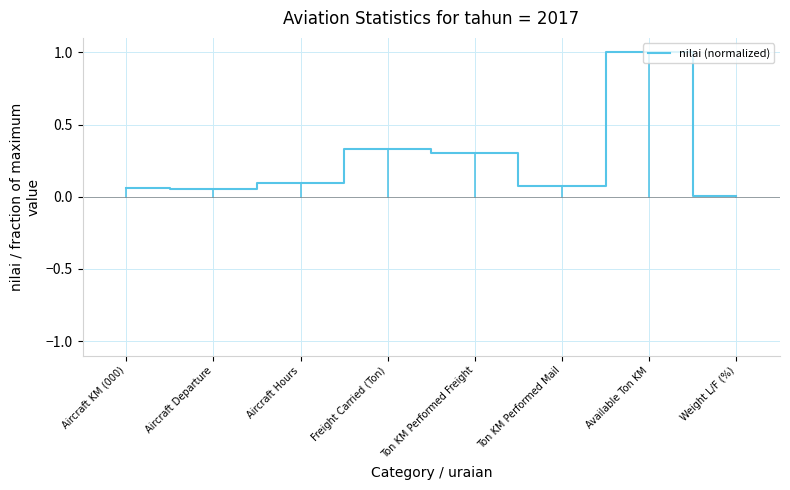

True or false: the data shows 0.0 at Weight L/F (%).

True